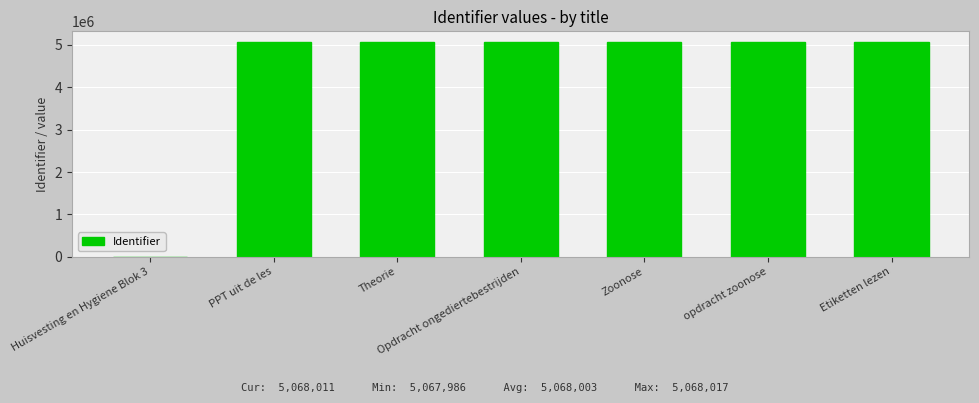

Where is the data nearest to the value 2534008?

Theorie